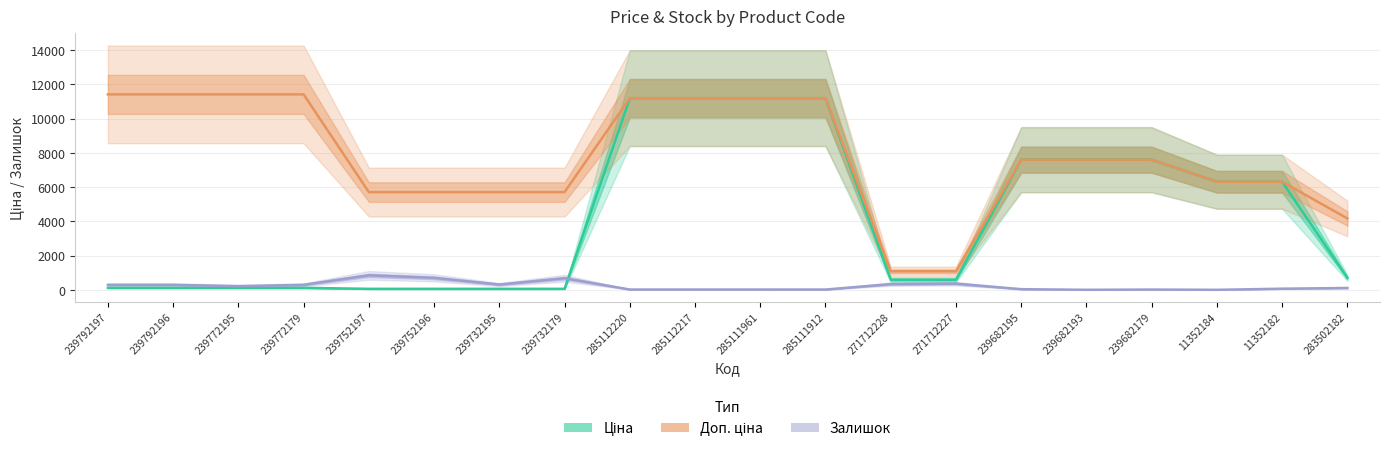

How many data points in Ціна are above 694?

10